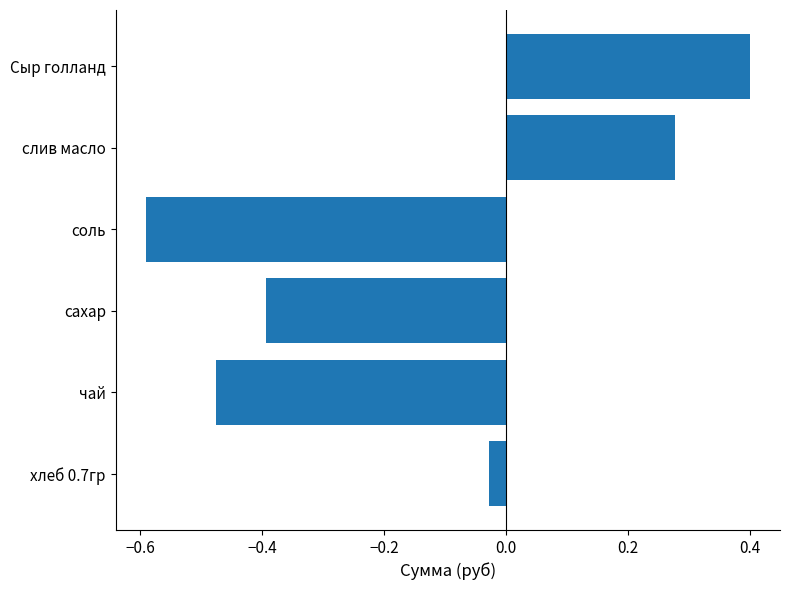

What is the difference between the second highest and minimum values?

0.9